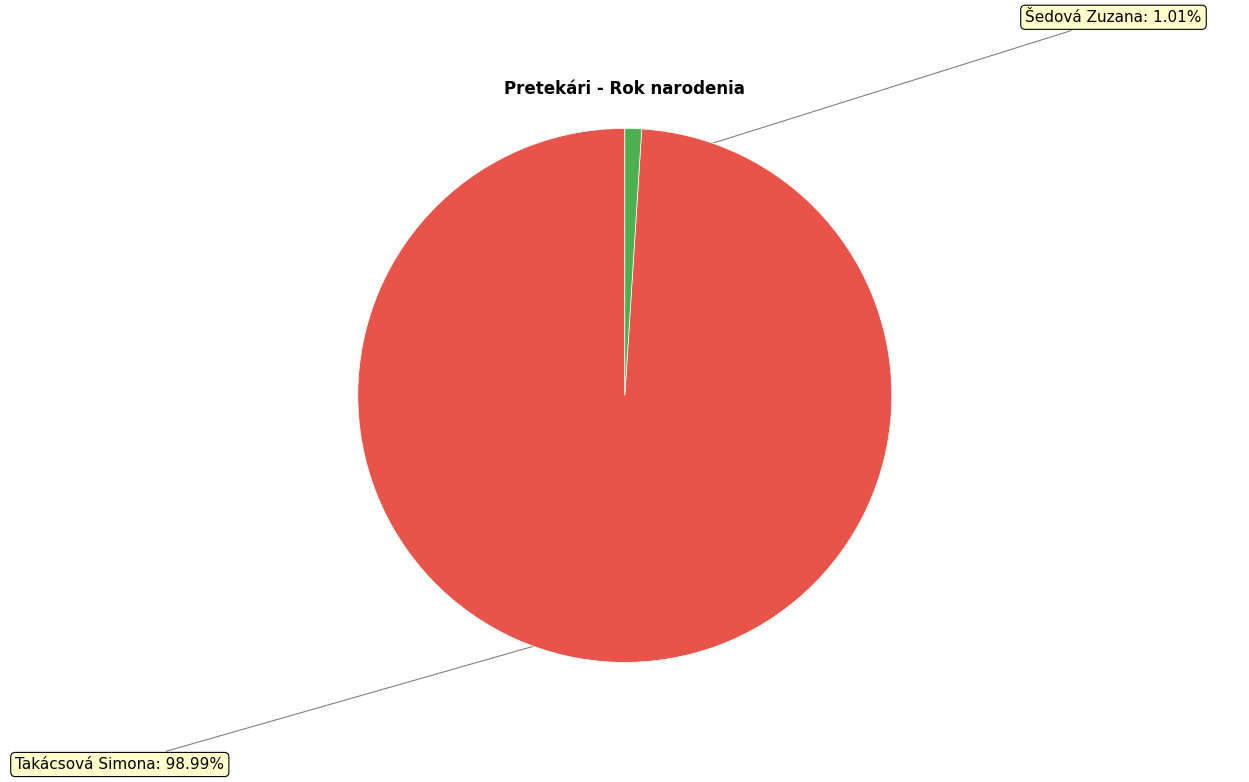

Which category has the biggest portion of the pie?

Takácsová Simona